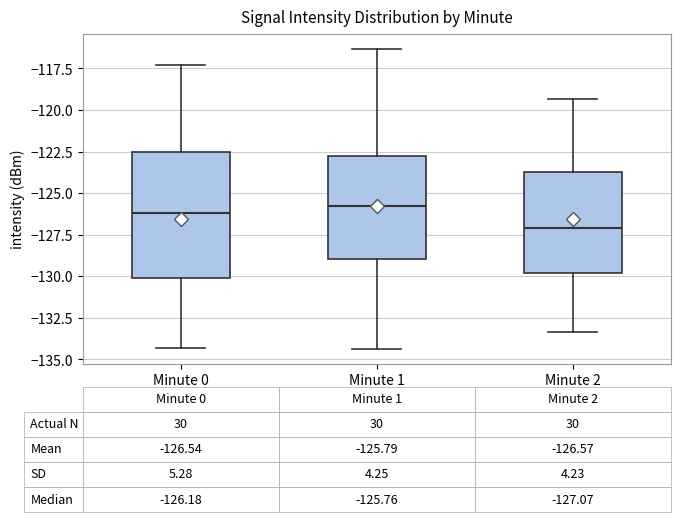

Comparing the boxes themselves (not the whiskers), which one is the tallest?

Minute 0